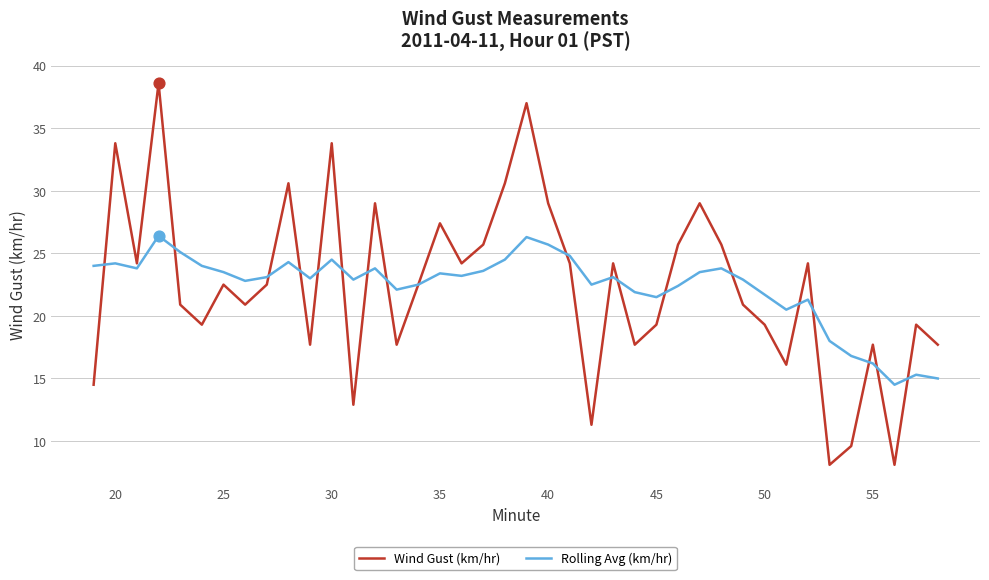

What are all the series names shown in the legend?

Wind Gust (km/hr), Rolling Avg (km/hr)